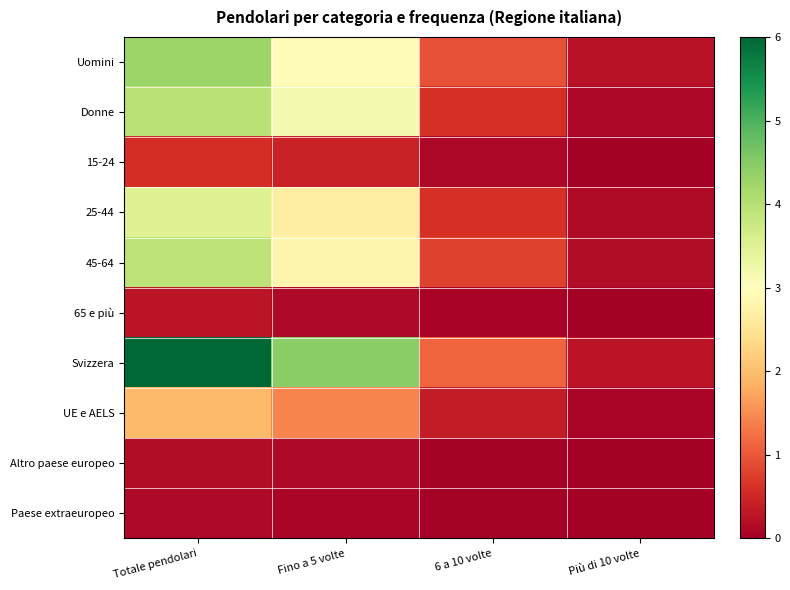

Reading left to right, what are all the values shown in this chart?

Uomini: Totale pendolari=4.3	Fino a 5 volte=2.9	6 a 10 volte=0.9	Più di 10 volte=0.2
Donne: Totale pendolari=4.0	Fino a 5 volte=3.1	6 a 10 volte=0.6	Più di 10 volte=0.1
15-24: Totale pendolari=0.6	Fino a 5 volte=0.4	6 a 10 volte=0.1	Più di 10 volte=0.0
25-44: Totale pendolari=3.5	Fino a 5 volte=2.7	6 a 10 volte=0.6	Più di 10 volte=0.2
45-64: Totale pendolari=3.9	Fino a 5 volte=2.8	6 a 10 volte=0.8	Più di 10 volte=0.2
65 e più: Totale pendolari=0.3	Fino a 5 volte=0.1	6 a 10 volte=0.1	Più di 10 volte=0.0
Svizzera: Totale pendolari=6.0	Fino a 5 volte=4.4	6 a 10 volte=1.1	Più di 10 volte=0.3
UE e AELS: Totale pendolari=2.0	Fino a 5 volte=1.4	6 a 10 volte=0.4	Più di 10 volte=0.1
Altro paese europeo: Totale pendolari=0.2	Fino a 5 volte=0.1	6 a 10 volte=0.0	Più di 10 volte=0.0
Paese extraeuropeo: Totale pendolari=0.1	Fino a 5 volte=0.1	6 a 10 volte=0.0	Più di 10 volte=0.0